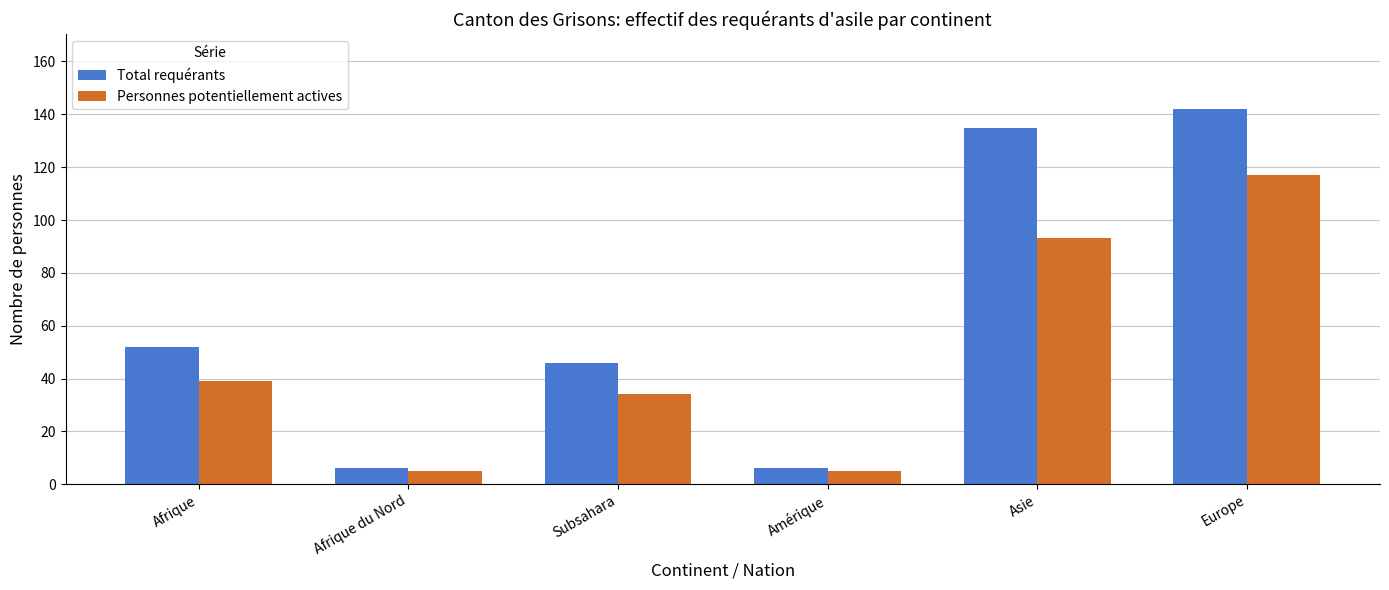

What is the value of the Personnes potentiellement actives bar at the 4th from the left?

5